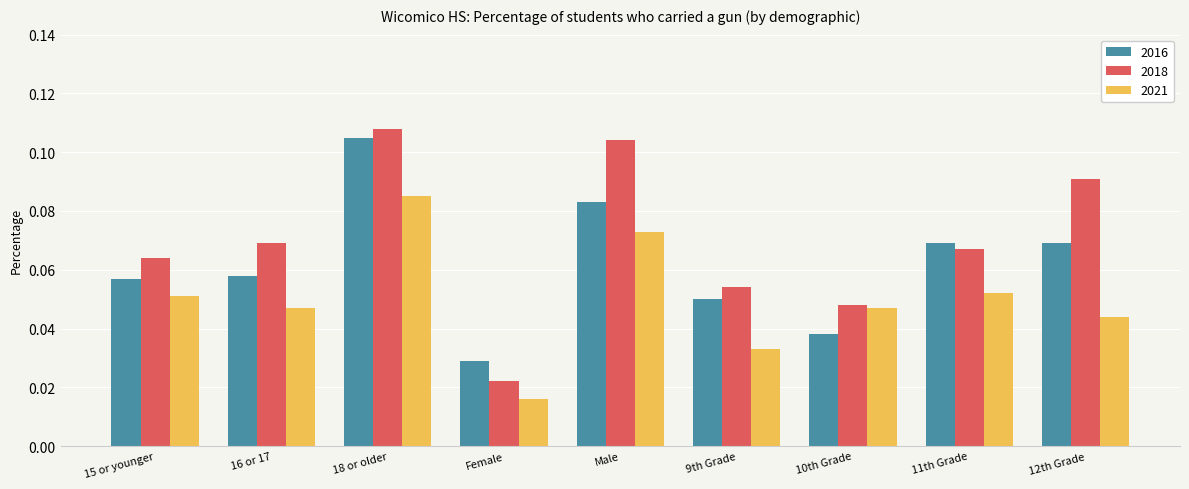

Which series has the largest total across all categories?

2018